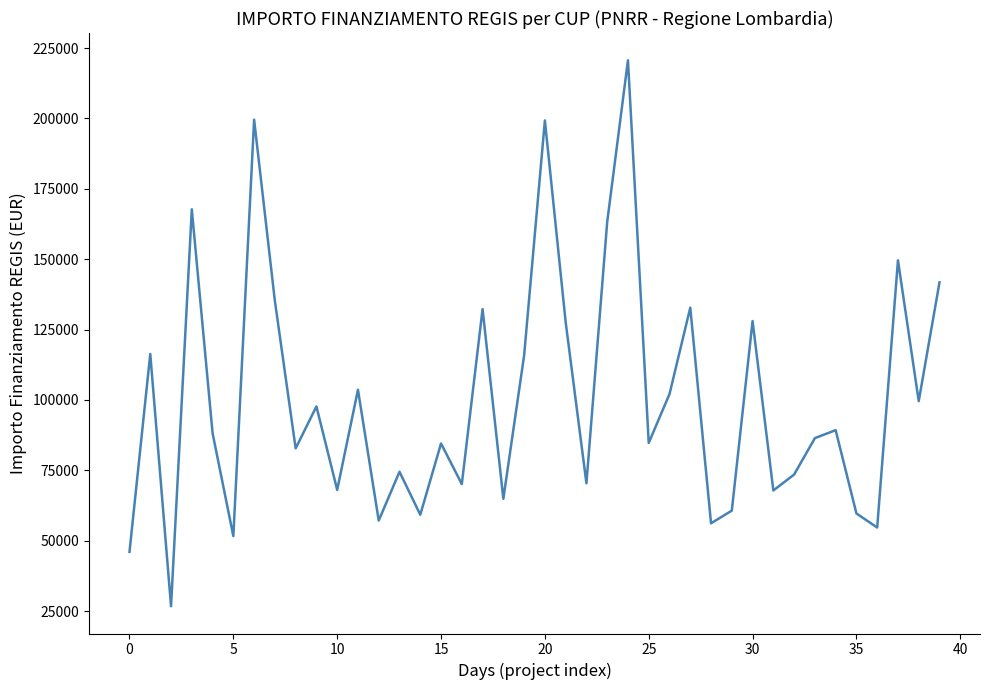

How many interior local peaks (higher than both neighbors) does the data have?

14